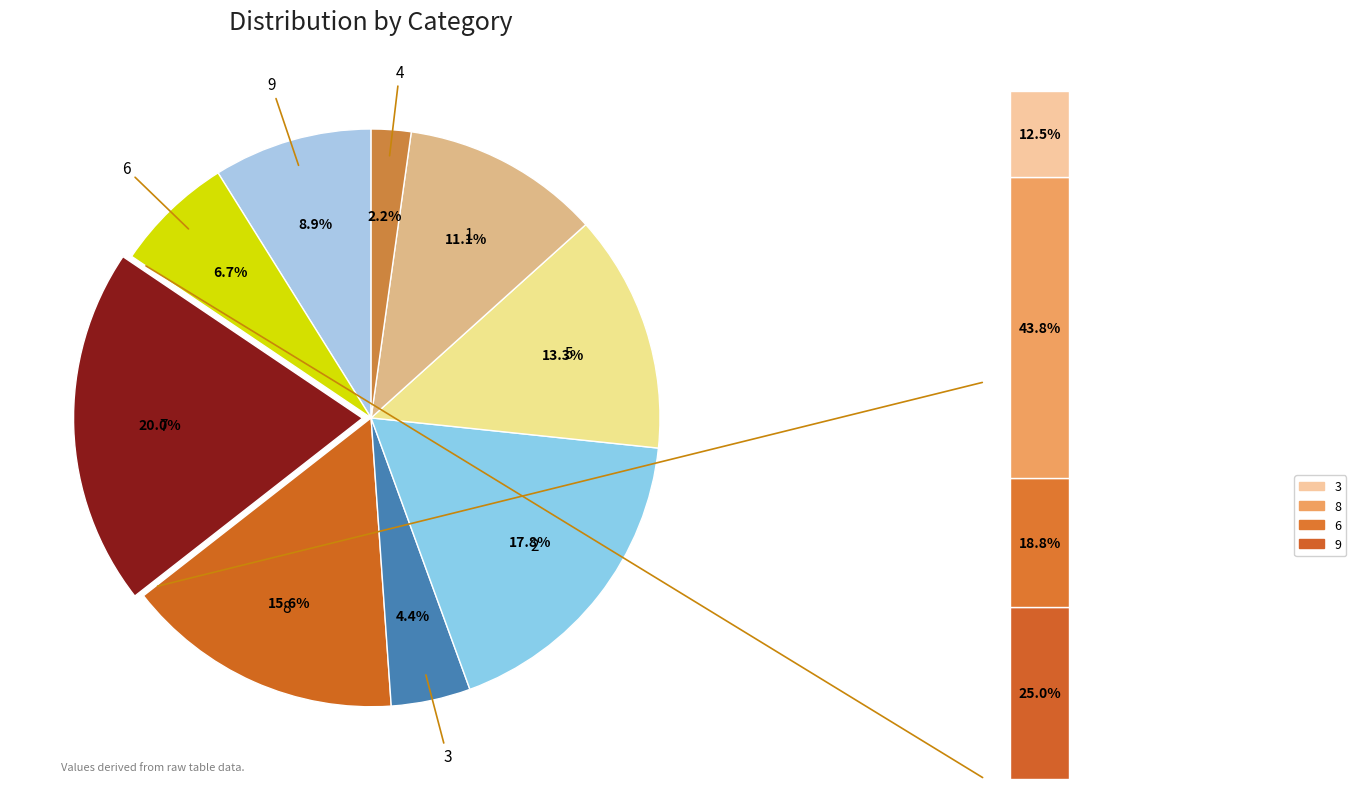

To the nearest percent, what is the combined percentage of 2 and 5?

31%